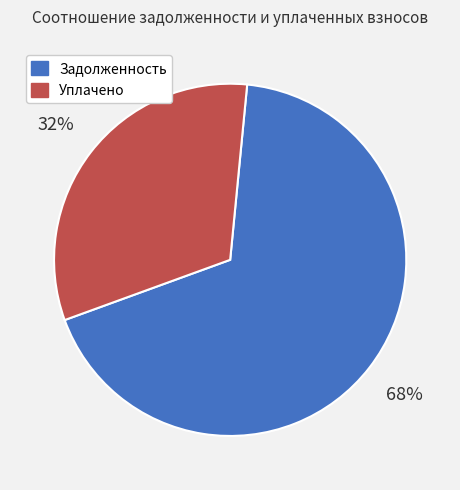

Which slice is the largest?

Задолженность